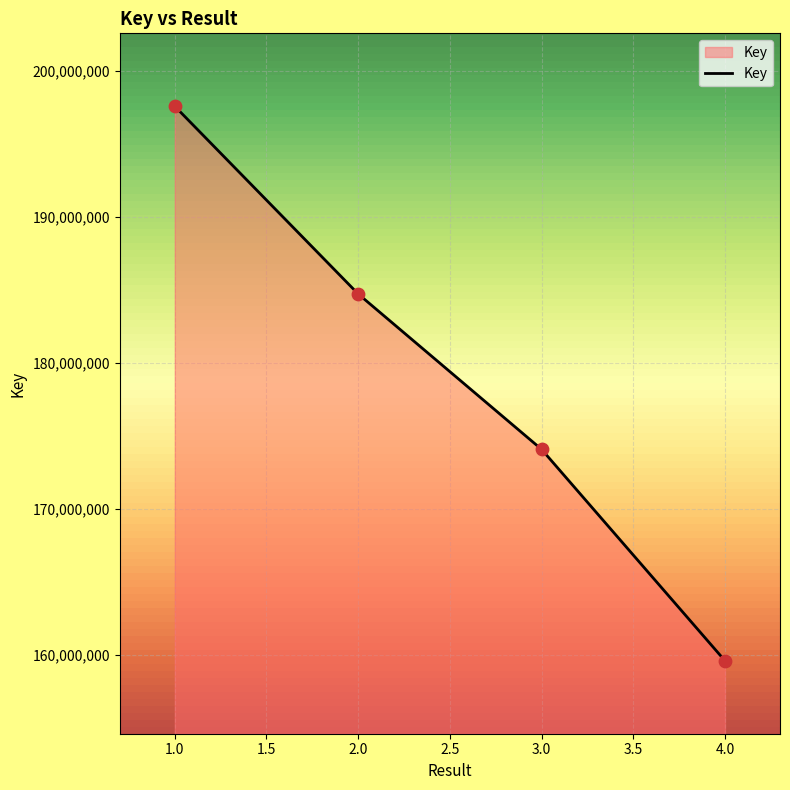

What is the change in value from 2.0 to 4.0?

-25139896